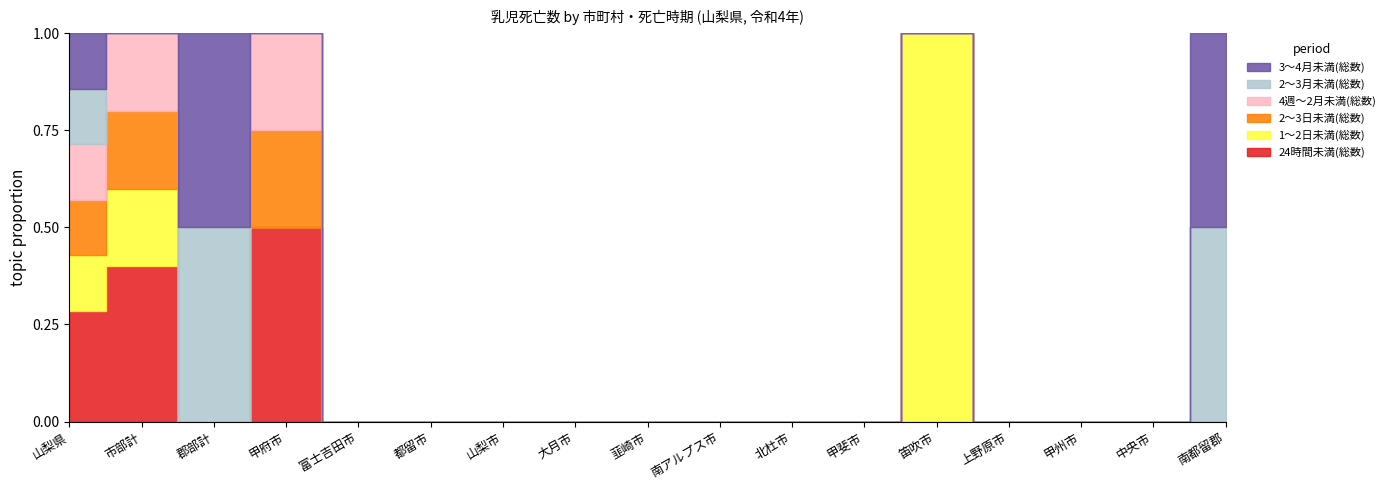

Reading right to left, transcribe all the data shown in this chart.

24時間未満(総数): 0	0	0	0	0	0	0	0	0	0	0	0	0	2	0	2	2
1～2日未満(総数): 0	0	0	0	1	0	0	0	0	0	0	0	0	0	0	1	1
2～3日未満(総数): 0	0	0	0	0	0	0	0	0	0	0	0	0	1	0	1	1
4週～2月未満(総数): 0	0	0	0	0	0	0	0	0	0	0	0	0	1	0	1	1
2～3月未満(総数): 1	0	0	0	0	0	0	0	0	0	0	0	0	0	1	0	1
3～4月未満(総数): 1	0	0	0	0	0	0	0	0	0	0	0	0	0	1	0	1